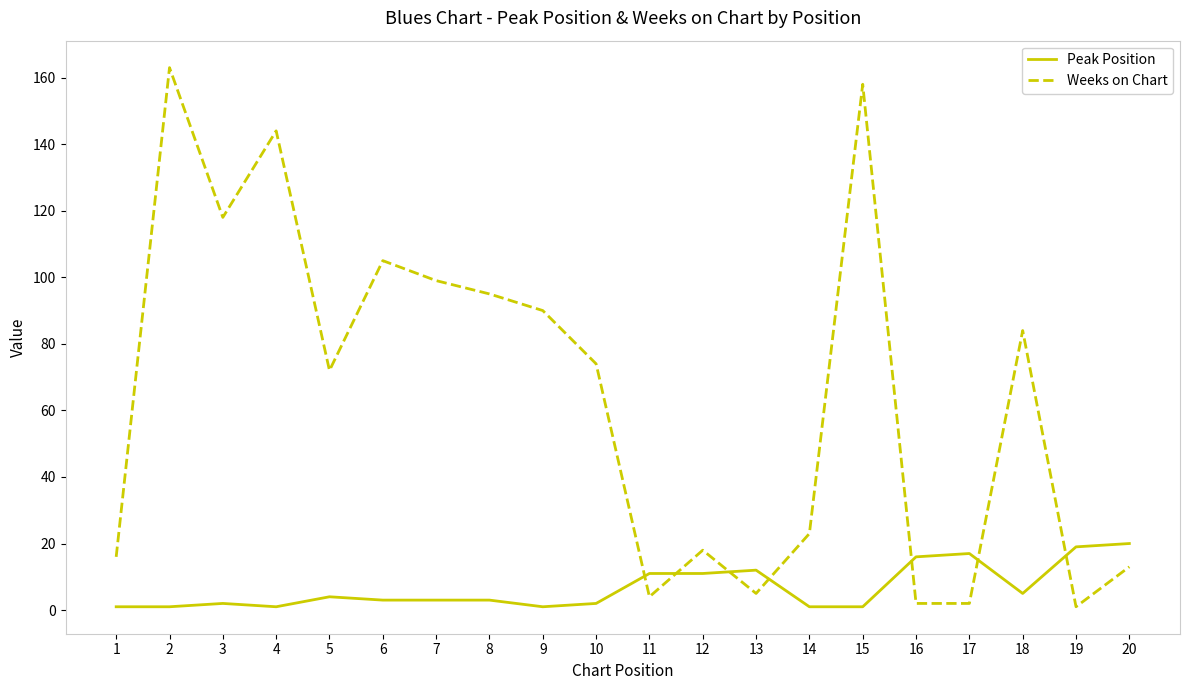

List the series in order of their peak value, lowest first.

Peak Position, Weeks on Chart